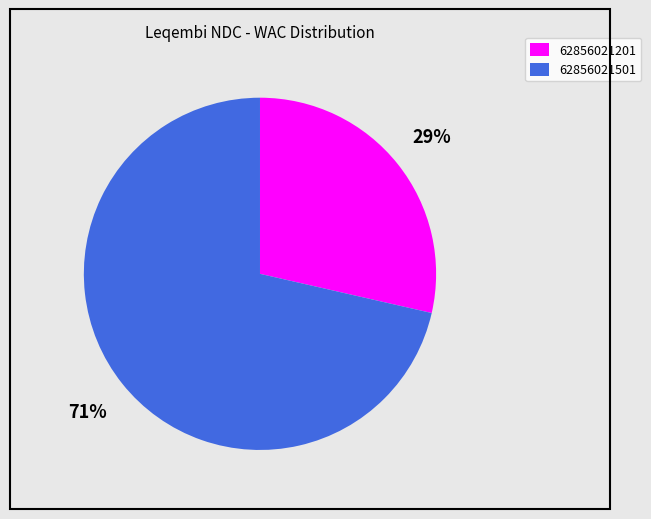

Combined, do 62856021201 and 62856021501 account for over 50%?

Yes